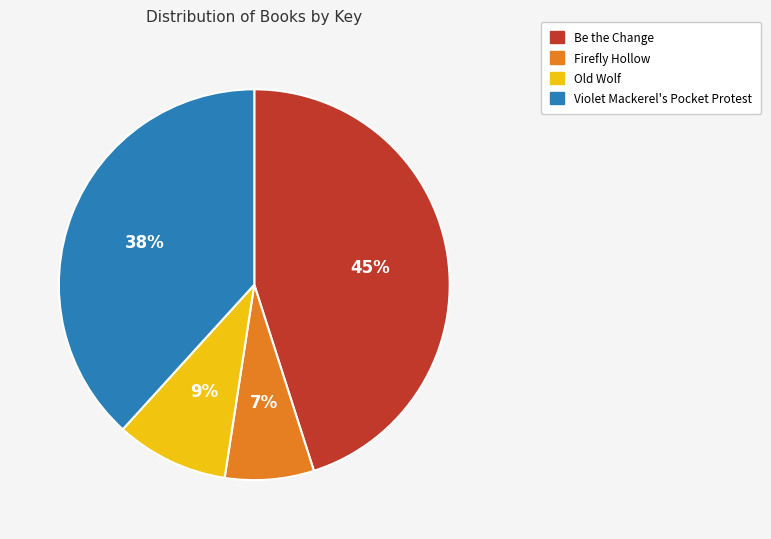

Is the sum of Be the Change and Old Wolf greater than half?

Yes